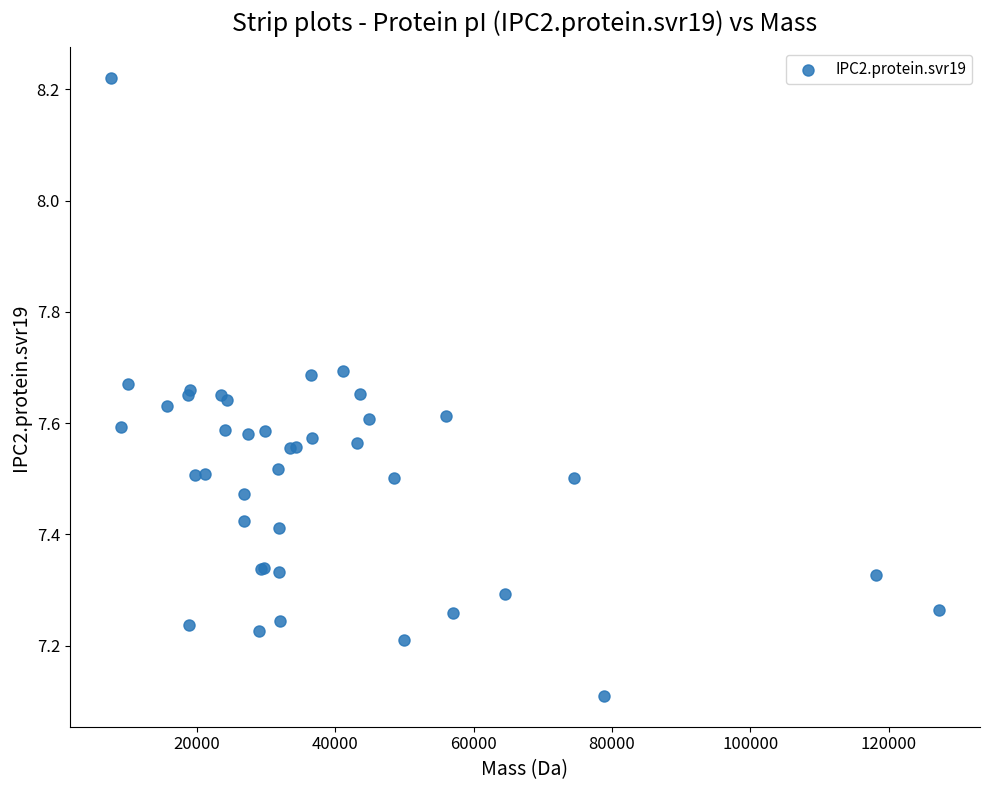

What Y value in the scatter plot is closest to 7?

7.1